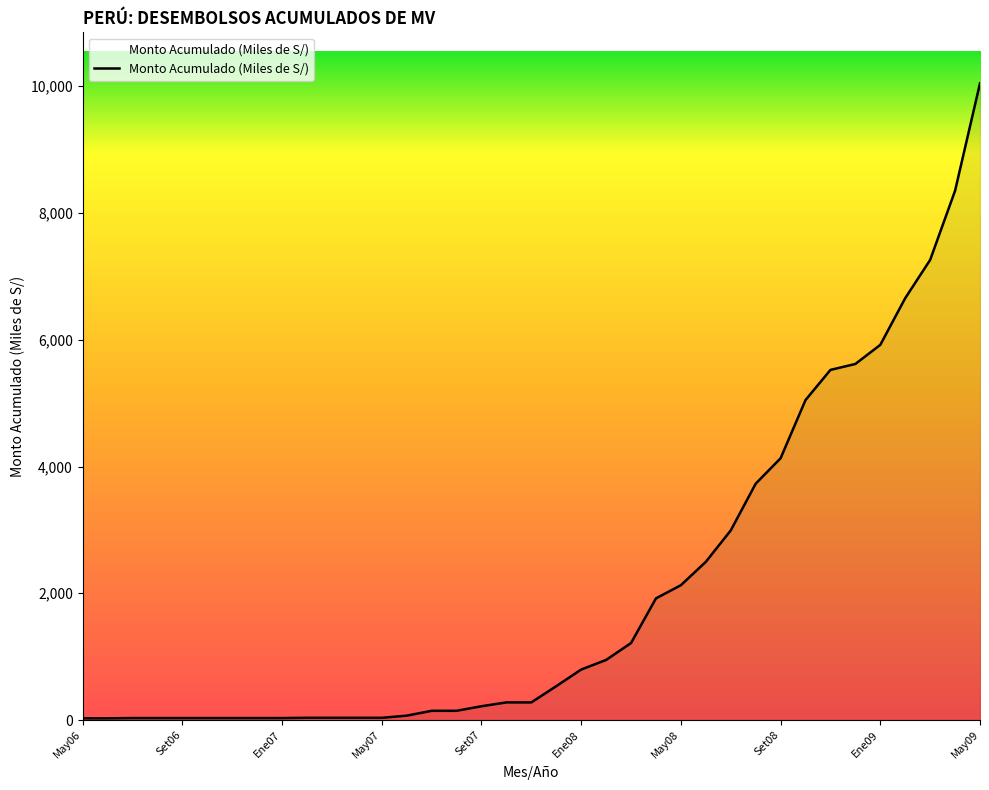

What is the difference between the maximum and minimum values?

10019.6